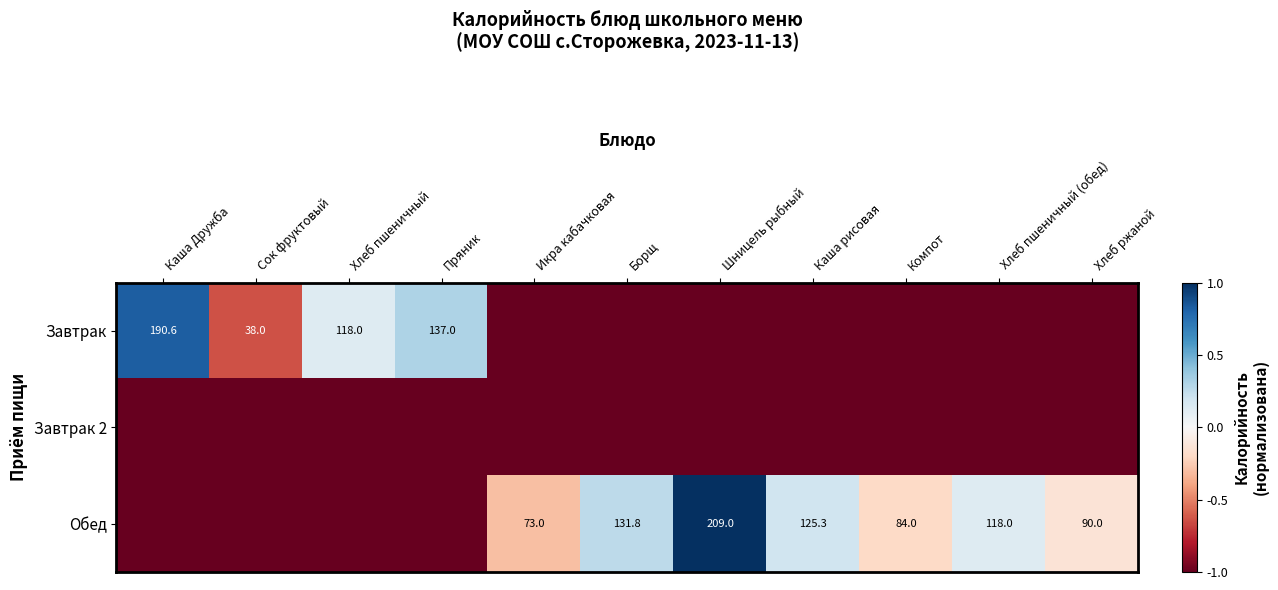

The Завтрак series shows 329.2 at Каша Дружба. True or false?

False